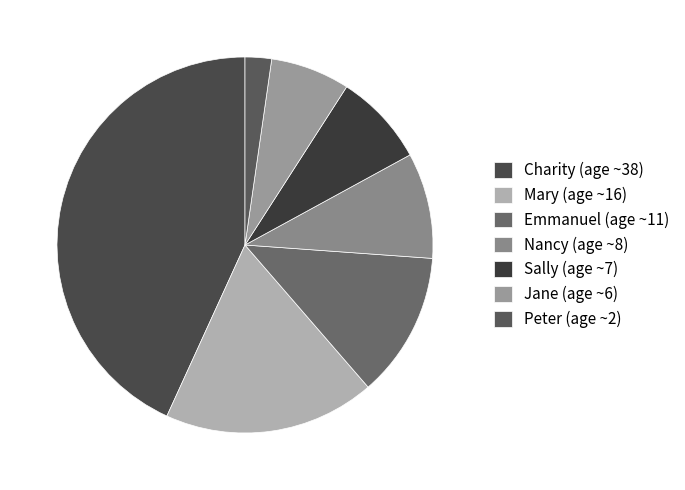

Which category has the biggest portion of the pie?

Charity (age ~38)